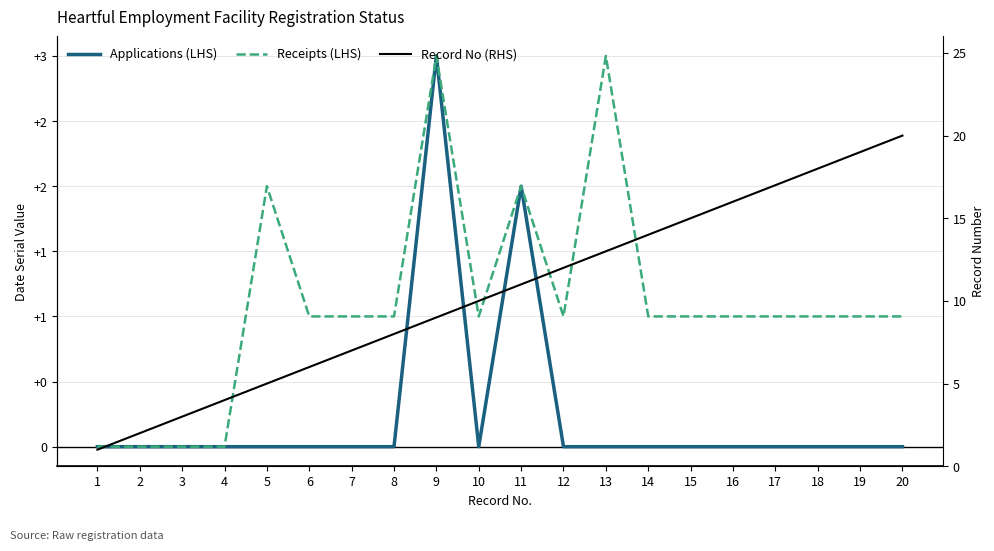

Which category has the lowest value across all series?

1